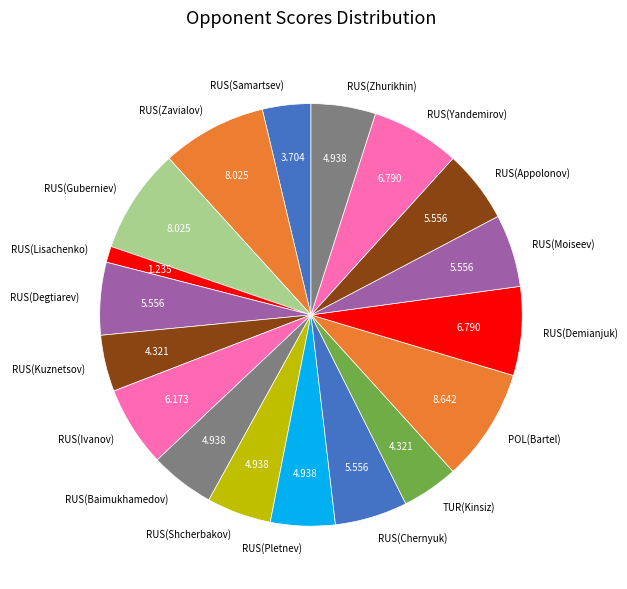

What is the smallest slice in the pie chart?

RUS(Lisachenko)